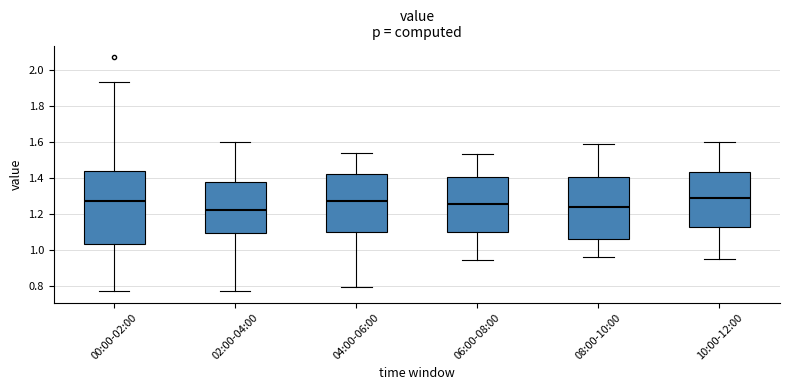

Where does the upper whisker of the box for 06:00-08:00 end on the y-axis? The values are not printed on the chart, so give them approximately, as read against the axis.

1.54